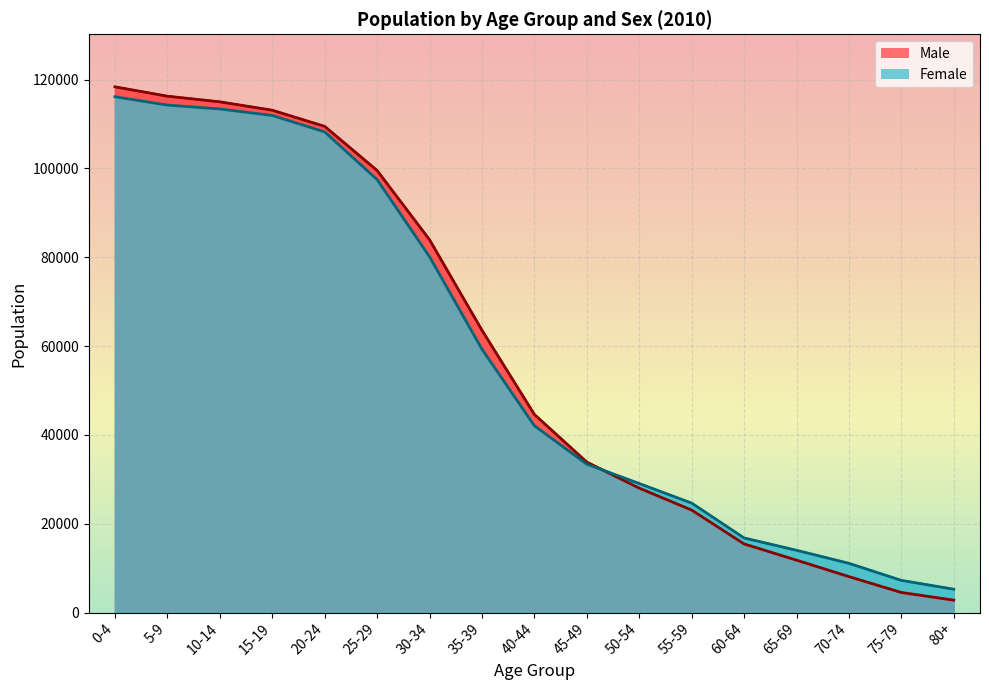

What is the sum of all Female values?

984528